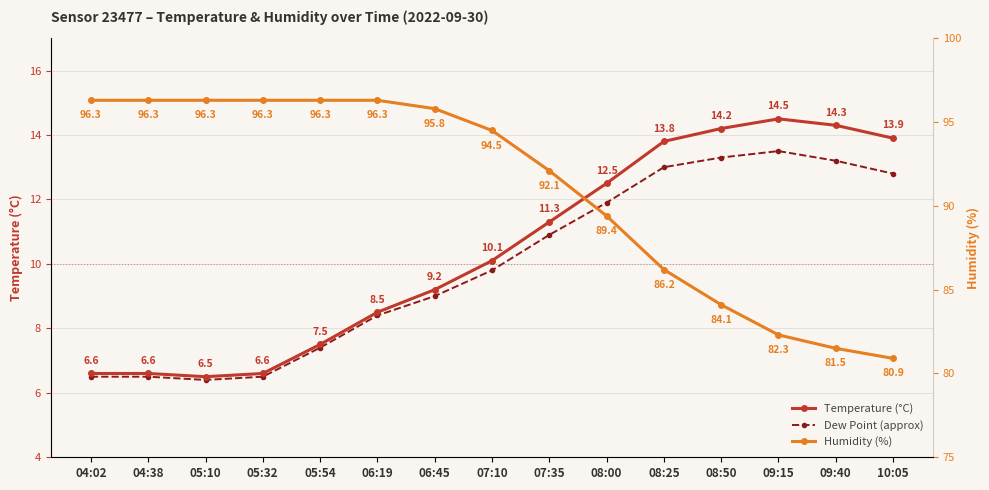

In Dew Point (approx), how many points are higher than both neighbors (excluding endpoints)?

1